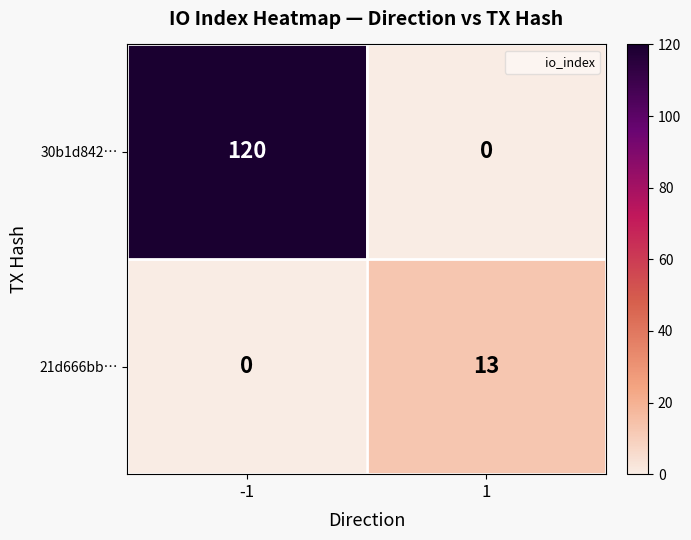

Which series has the largest range (max minus min)?

30b1d842…